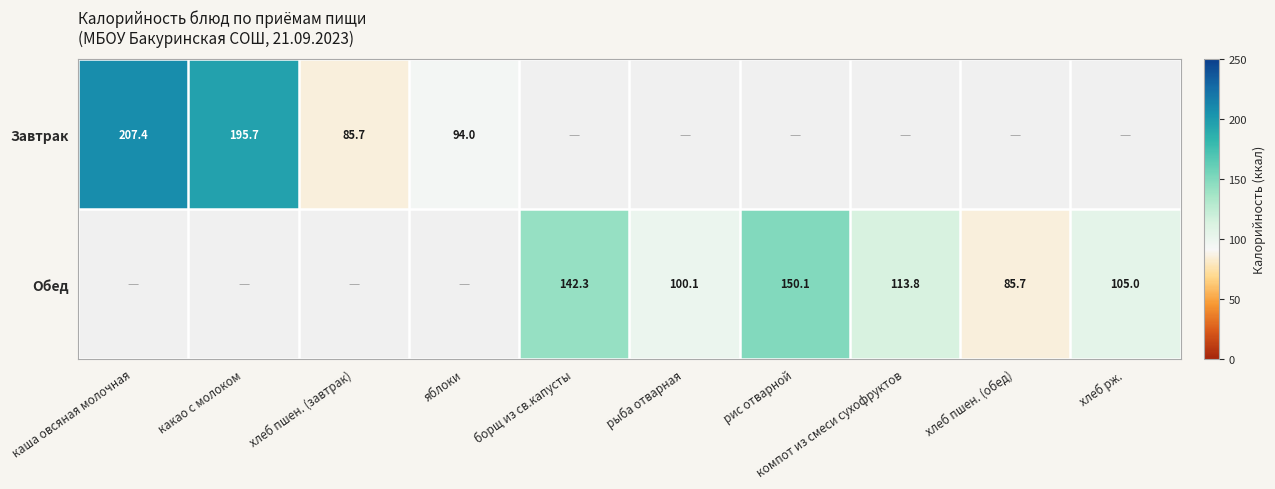

Is the value of Завтрак at каша овсяная молочная greater than the value of Обед at хлеб пшен. (обед)?

Yes